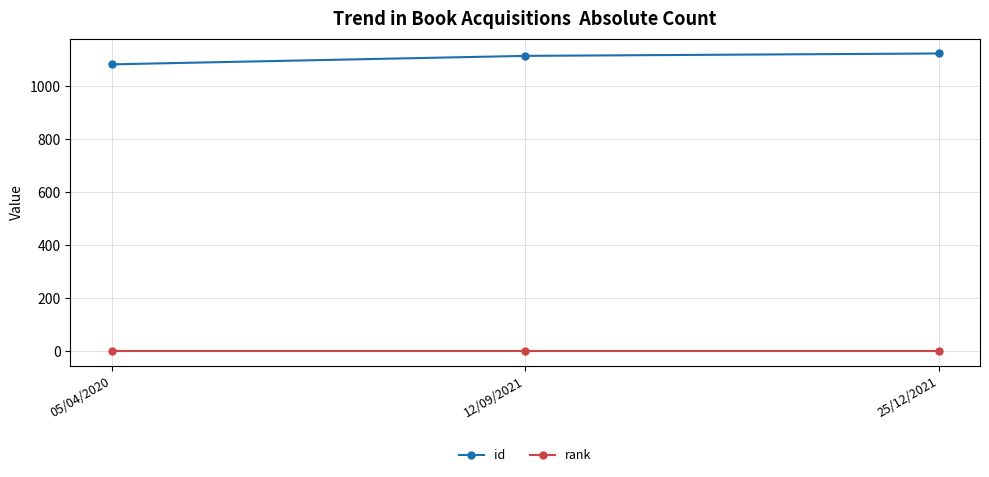

What position from the right is 25/12/2021?

1